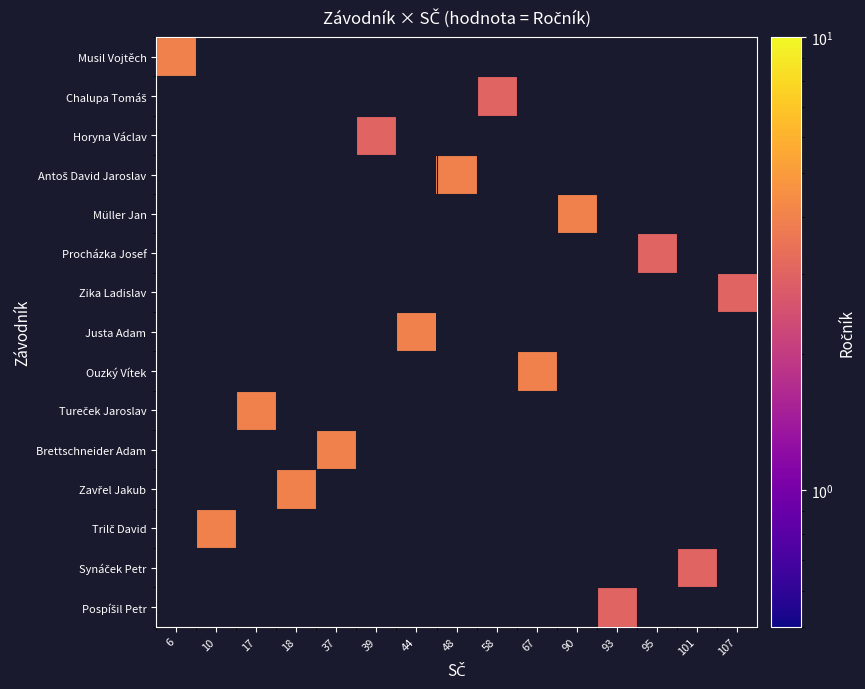

Between 6 and 10, which is larger?

10